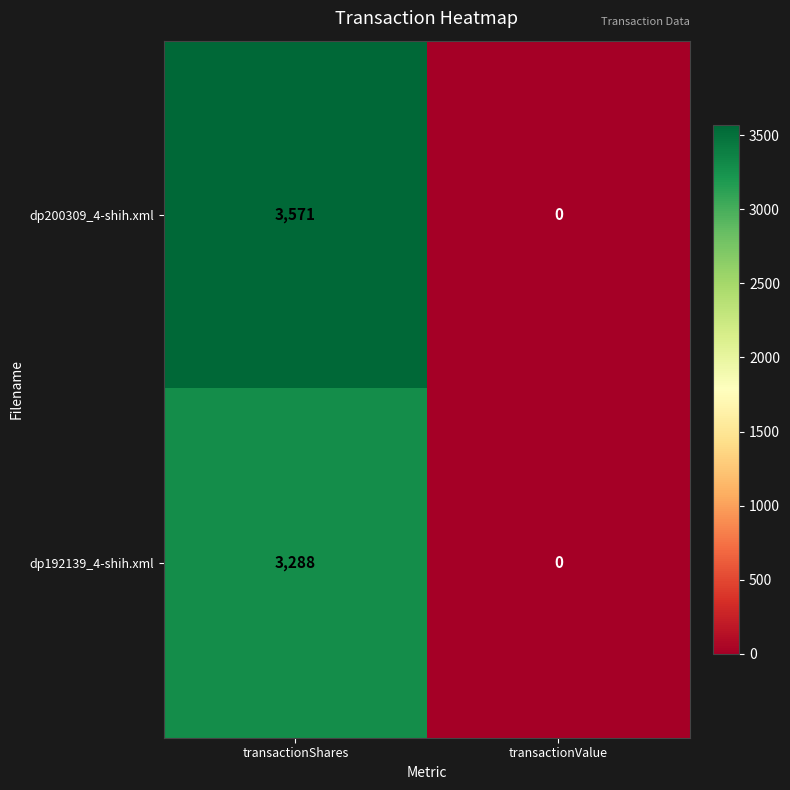

How many values in dp192139_4-shih.xml are above zero?

1